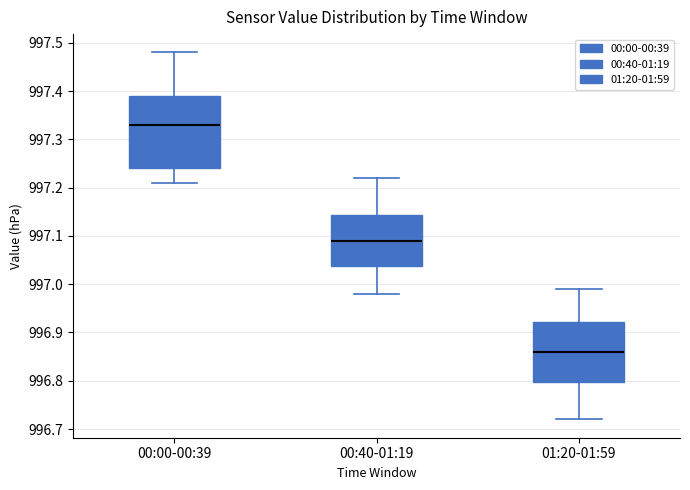

Which box is the tallest, from its lower edge to its upper edge?

00:00-00:39